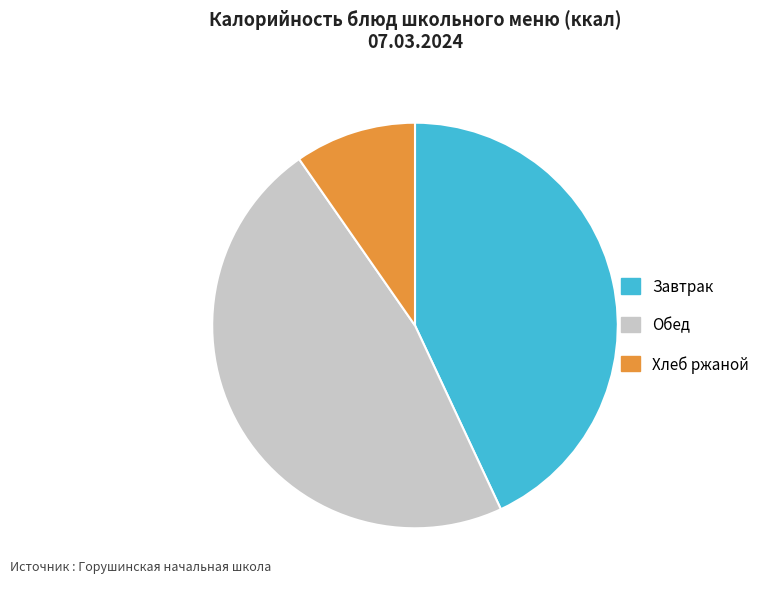

Which has a higher value, Хлеб ржаной or Завтрак?

Завтрак